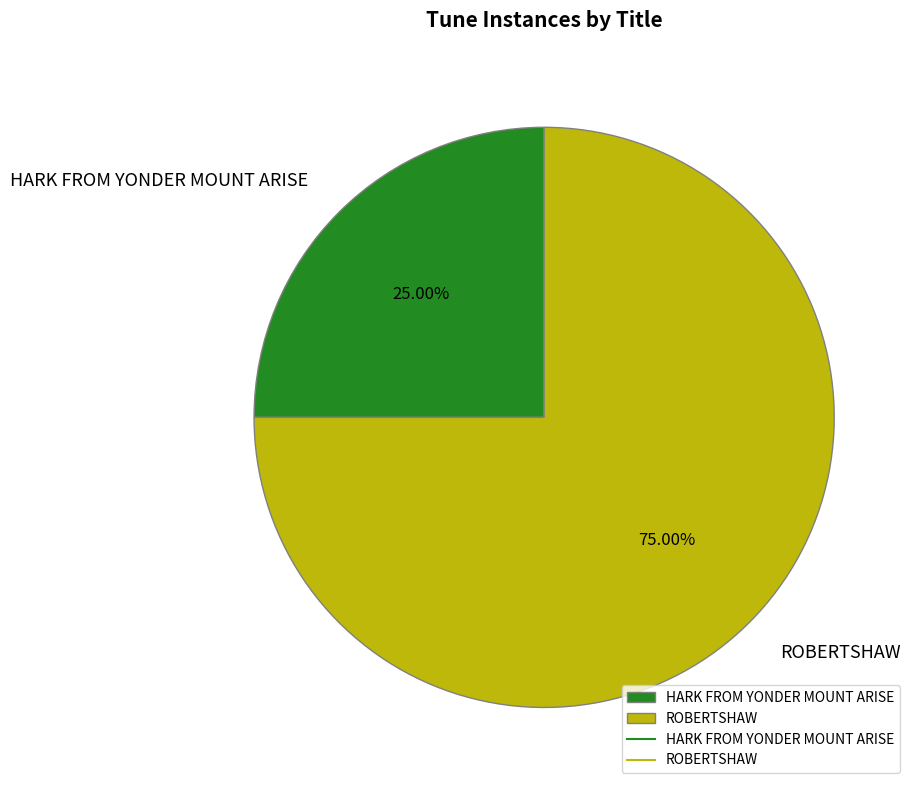

To the nearest percent, what is the average slice percentage?

50%